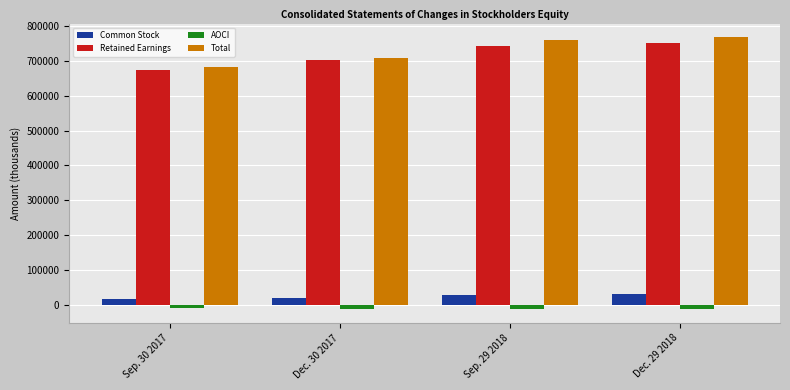

At which label is Total closest to 725433?

Dec. 30 2017